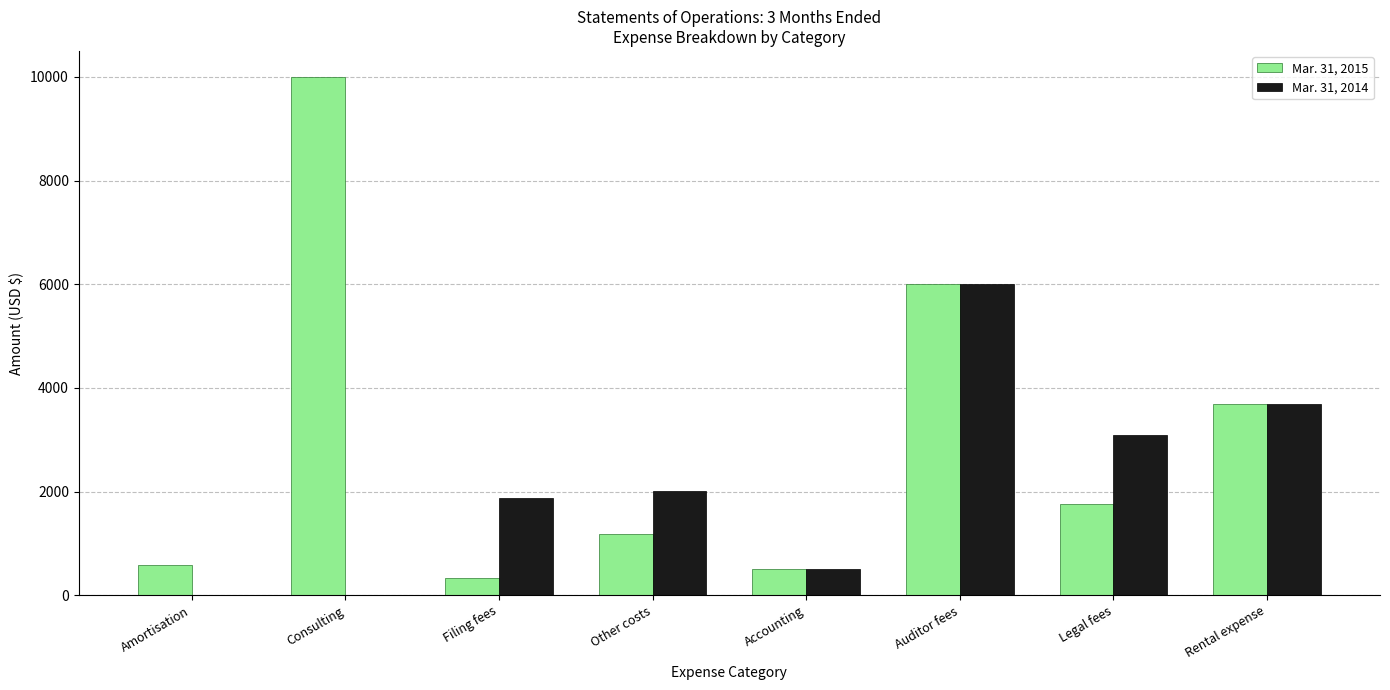

What is the total value across all series at Auditor fees?

12000